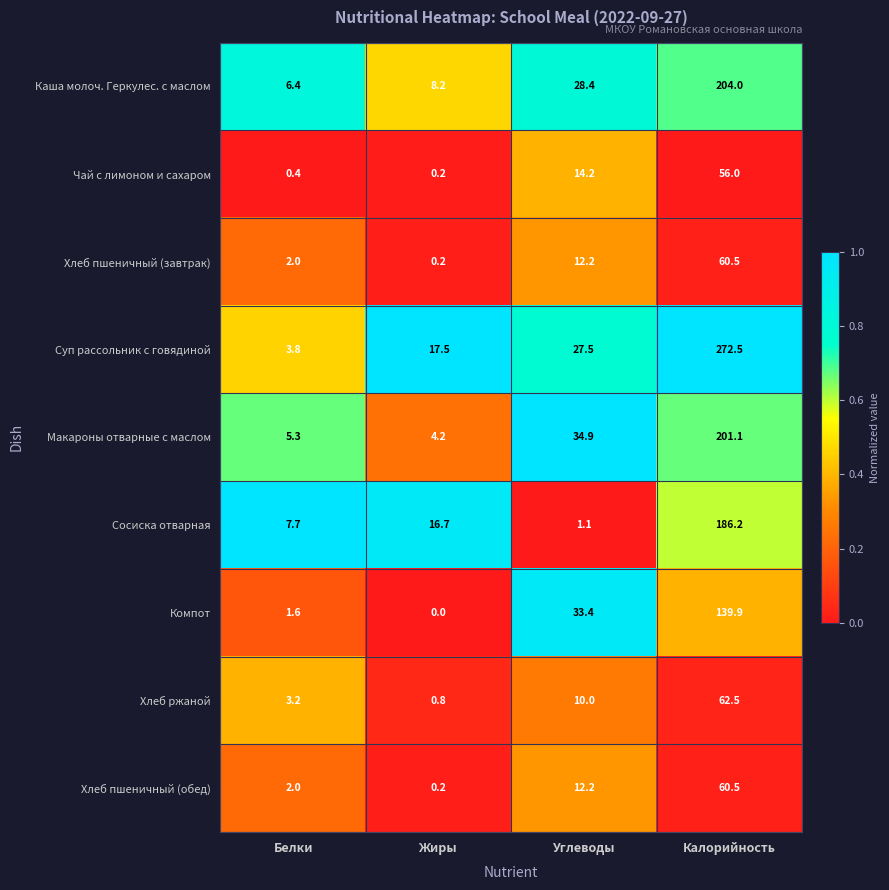

What is the total value across all series at Углеводы?

173.9